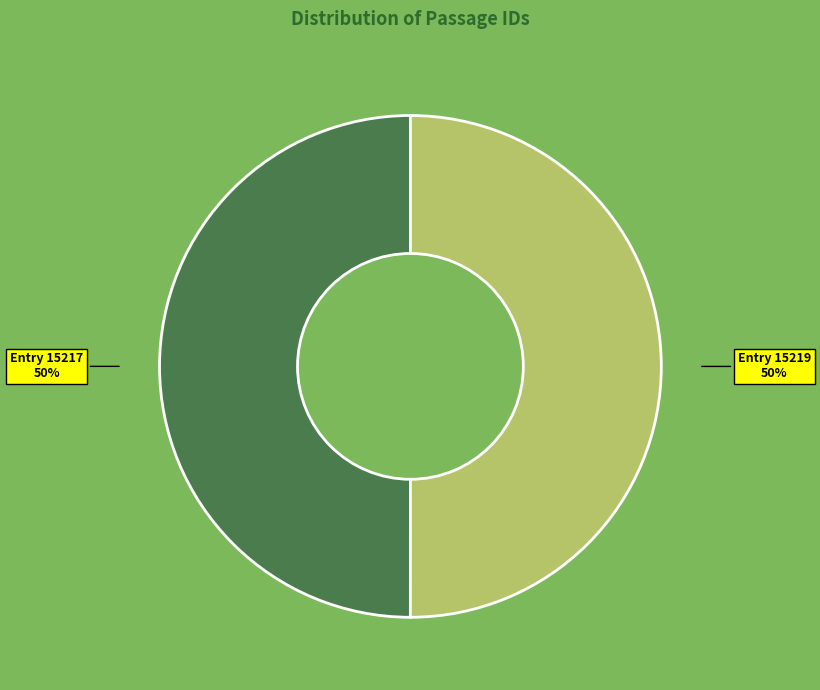

To the nearest percent, what is the average slice percentage?

50%